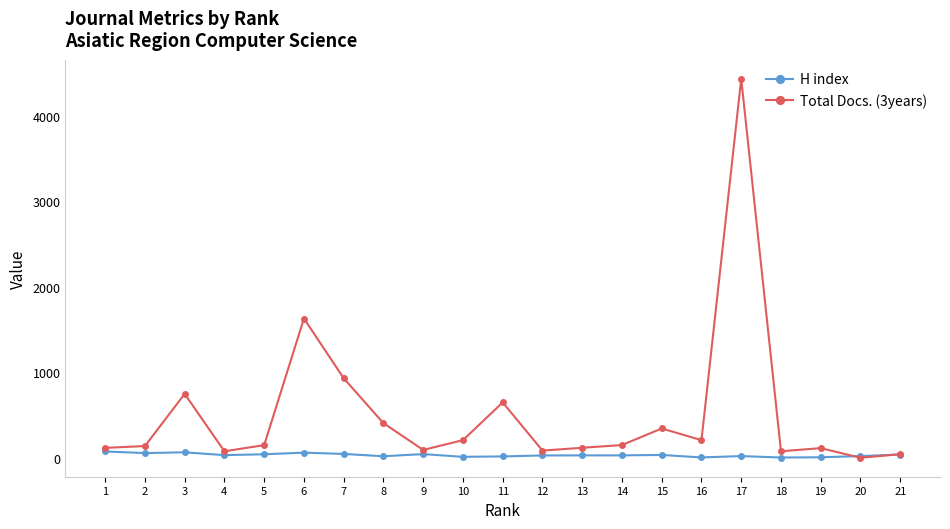

What is the maximum value shown in the chart?

4435